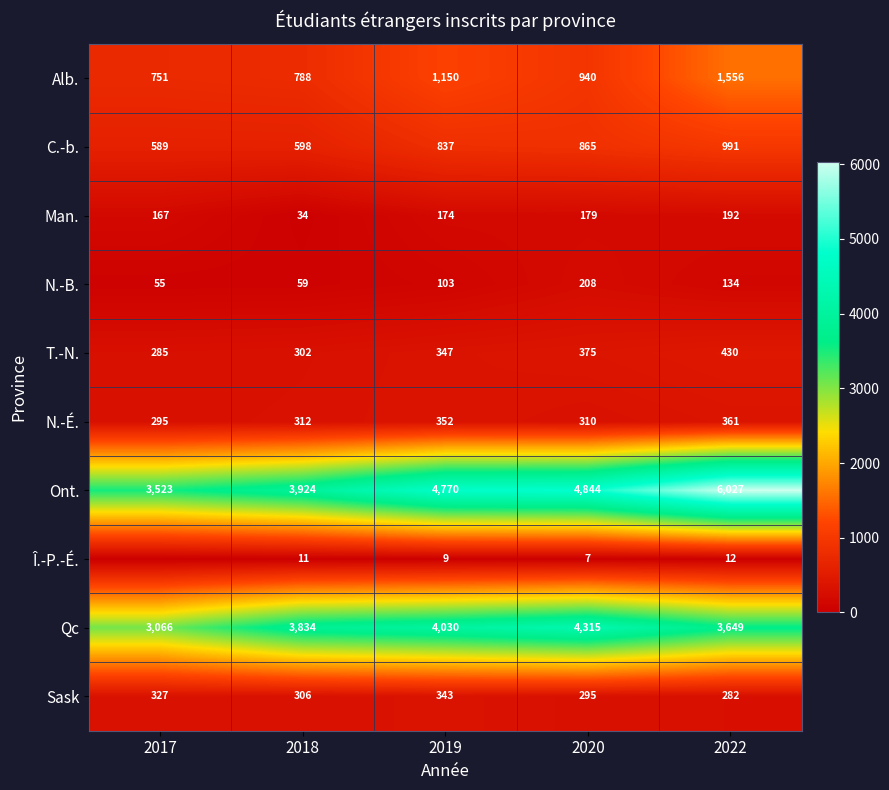

Is the value of Ont. at 2020 greater than the value of N.-B. at 2019?

Yes